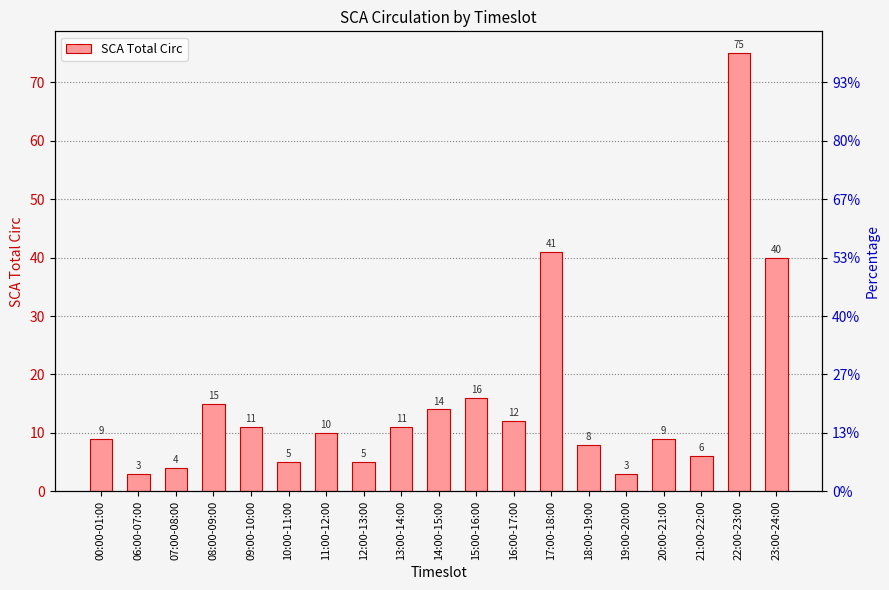

Which has a higher value, 09:00-10:00 or 16:00-17:00?

16:00-17:00